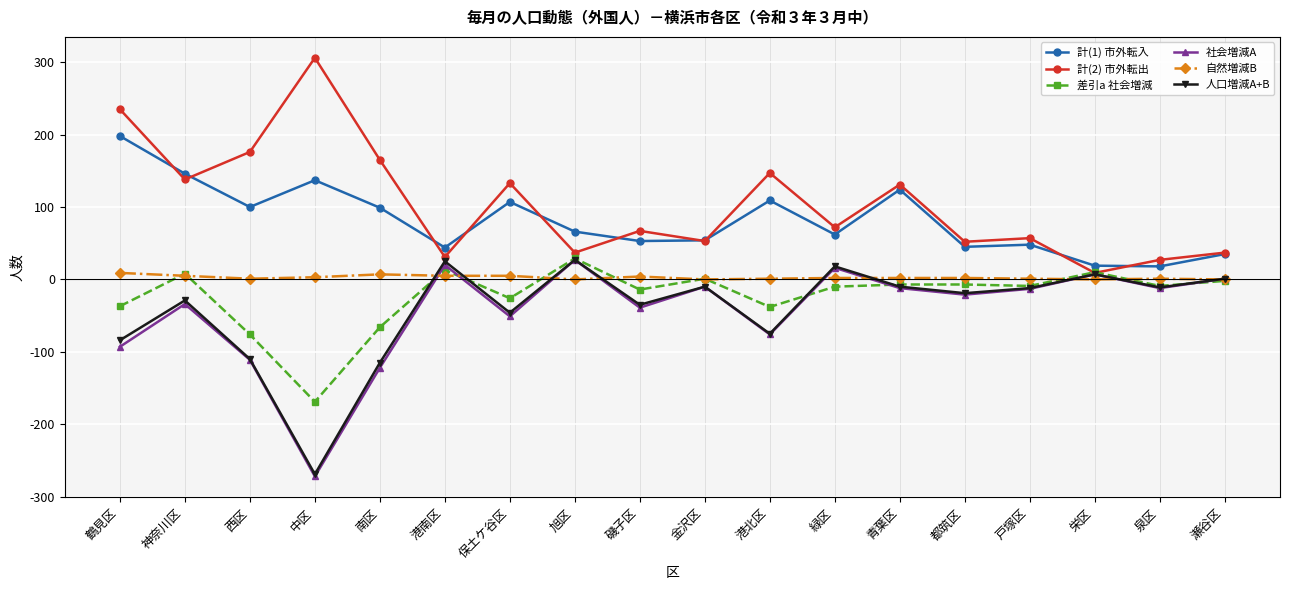

Count the number of categories in the chart.

18